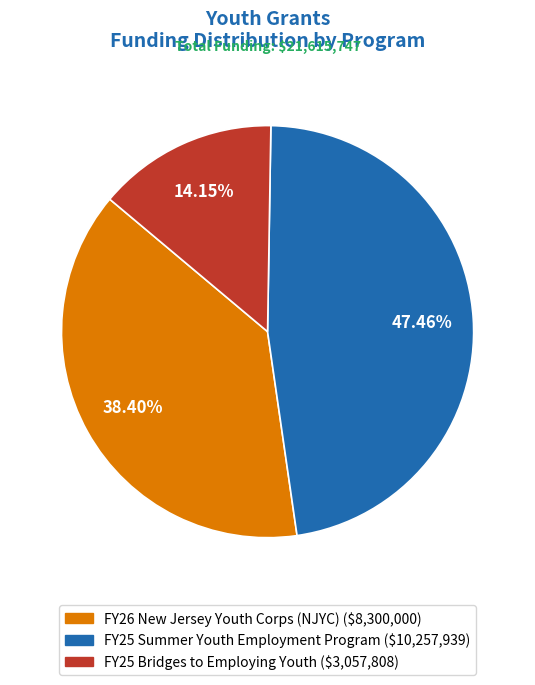

Combined, what portion of the pie is FY25 Summer Youth Employment Program and FY25 Bridges to Employing Youth?

61.6%